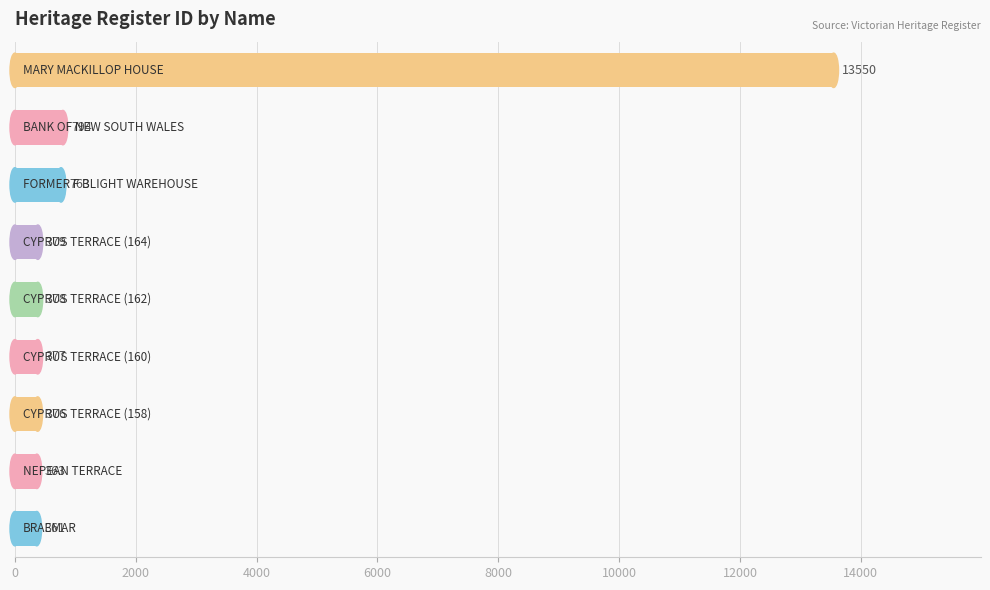

What is the smallest value displayed?

361